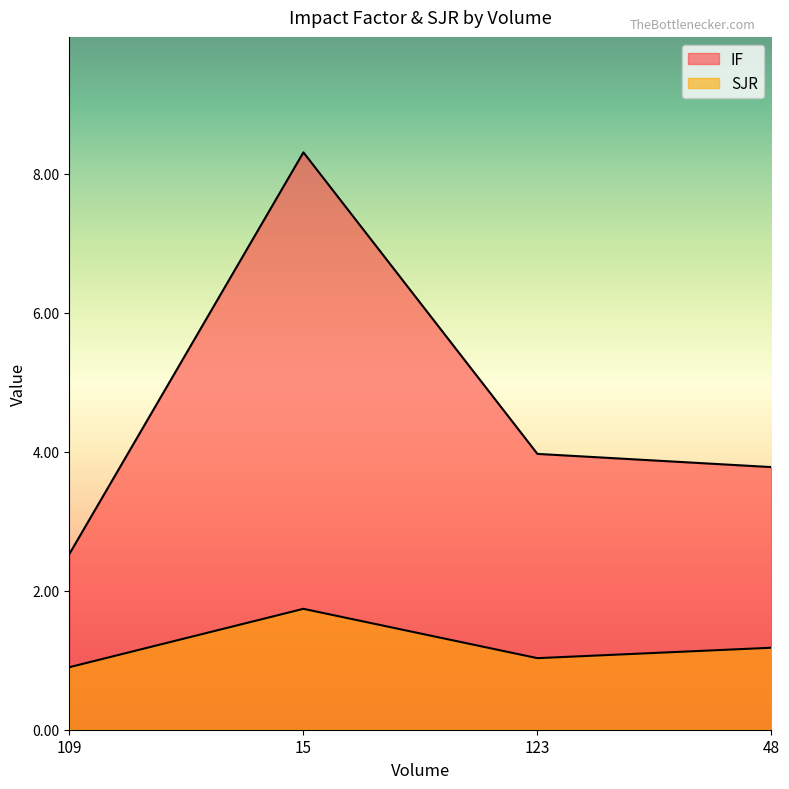

What is the greatest value displayed?

8.3